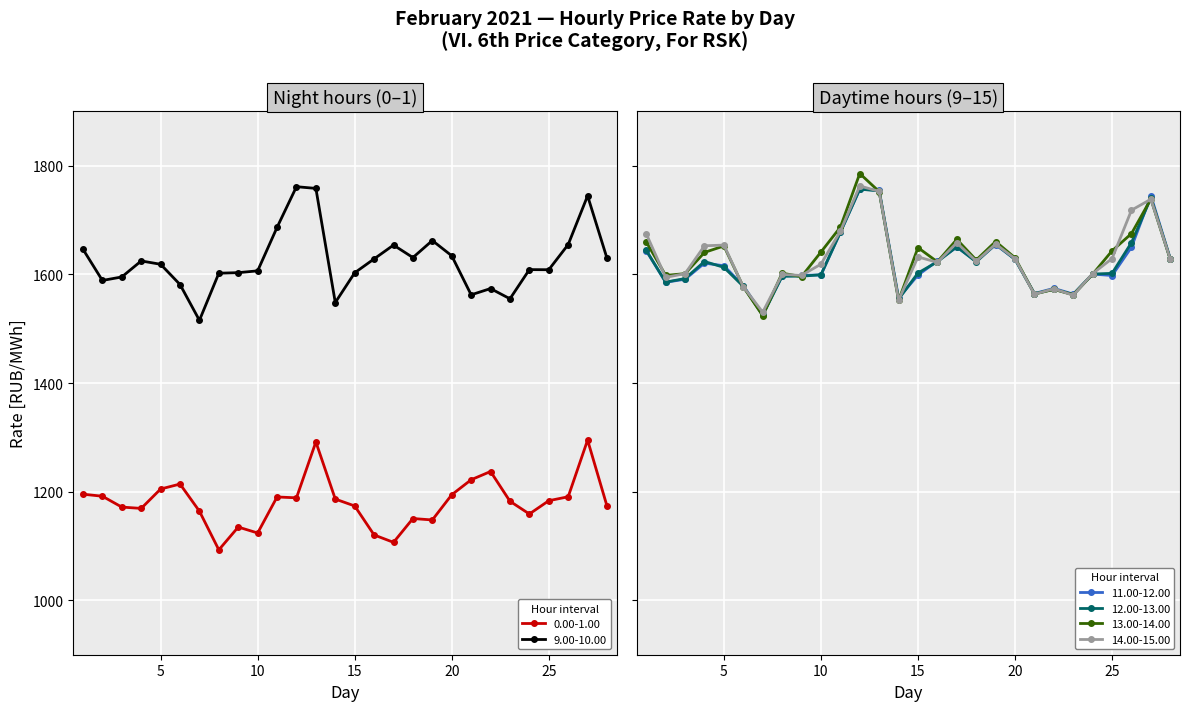

How many data points does each series have?

28